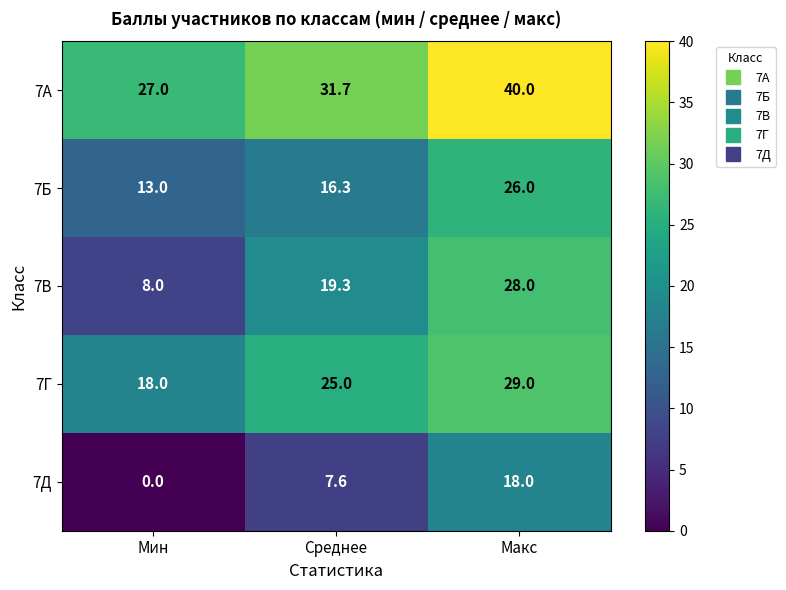

Reading left to right, what are all the values shown in this chart?

7А: Мин=27.0	Среднее=31.7	Макс=40.0
7Б: Мин=13.0	Среднее=16.3	Макс=26.0
7В: Мин=8.0	Среднее=19.3	Макс=28.0
7Г: Мин=18.0	Среднее=25.0	Макс=29.0
7Д: Мин=0.0	Среднее=7.6	Макс=18.0